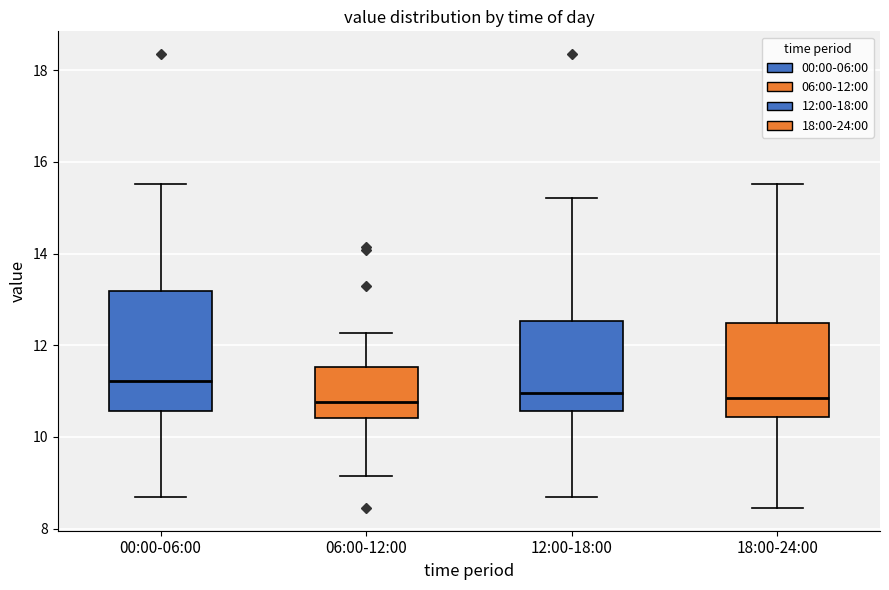

Reading left to right, read every box against the y-axis: the position of its median line, the range the box covers, and the ends of its whiskers. The values are not printed on the chart, so give them approximately, as read against the axis.

00:00-06:00: median 11.2, box 10.6 to 13.2, whiskers 8.8 to 15.6
06:00-12:00: median 10.8, box 10.4 to 11.6, whiskers 9.2 to 12.2
12:00-18:00: median 11.0, box 10.6 to 12.6, whiskers 8.8 to 15.2
18:00-24:00: median 10.8, box 10.4 to 12.4, whiskers 8.4 to 15.6